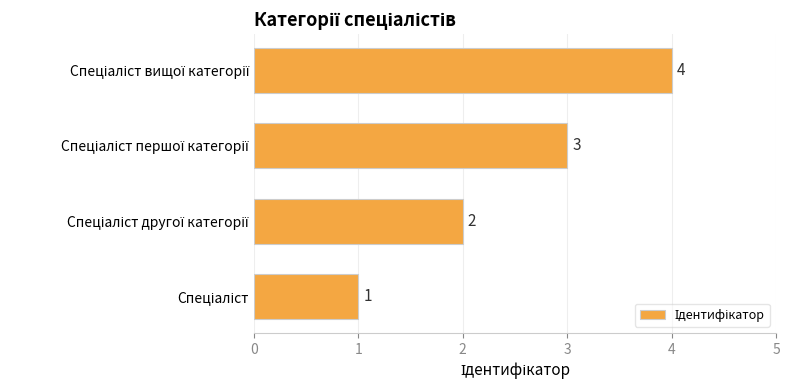

What is the difference between the maximum and minimum values?

3